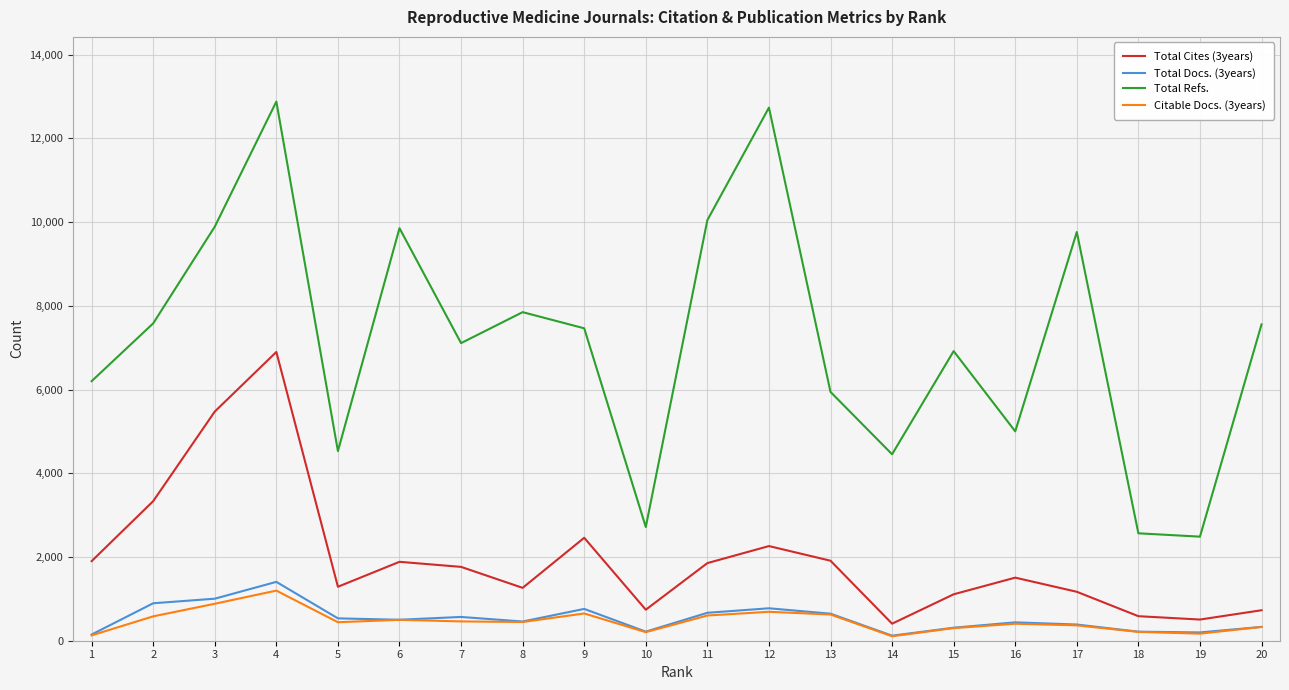

What is the difference between the second highest and second lowest values in the Citable Docs. (3years) series?

755